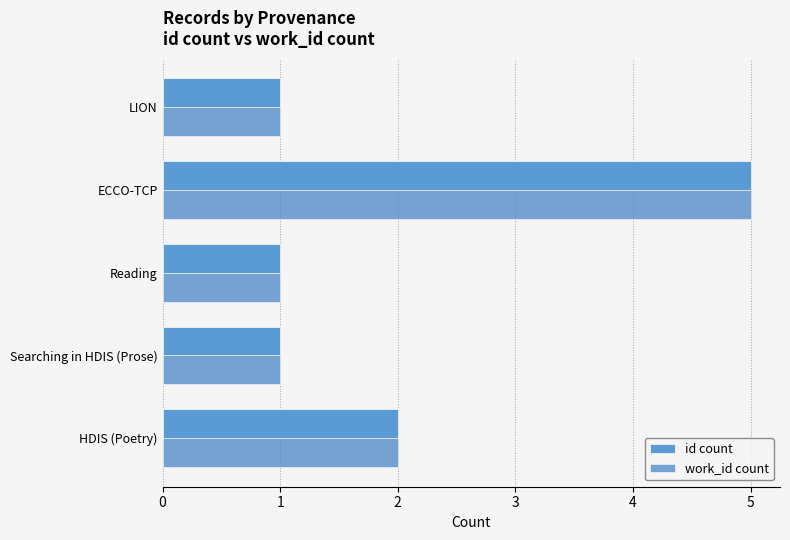

How many distinct data groups are displayed?

2